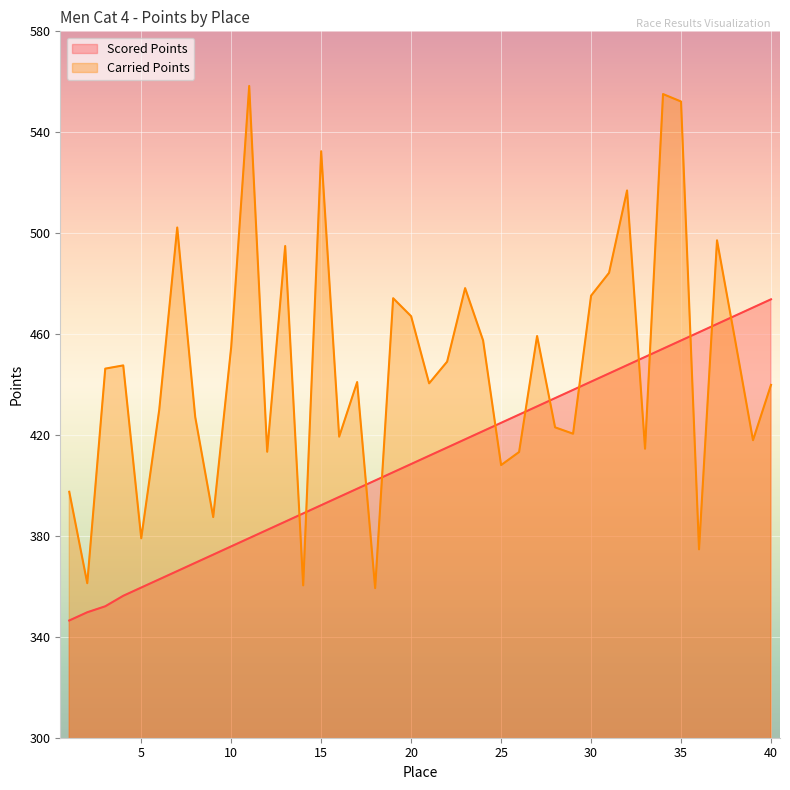

Rank the categories by Carried Points value from lowest to highest.

18, 14, 2, 36, 5, 9, 1, 25, 26, 12, 33, 39, 16, 29, 28, 8, 6, 40, 21, 17, 3, 4, 22, 10, 24, 38, 27, 20, 19, 30, 23, 31, 13, 37, 7, 32, 15, 35, 34, 11